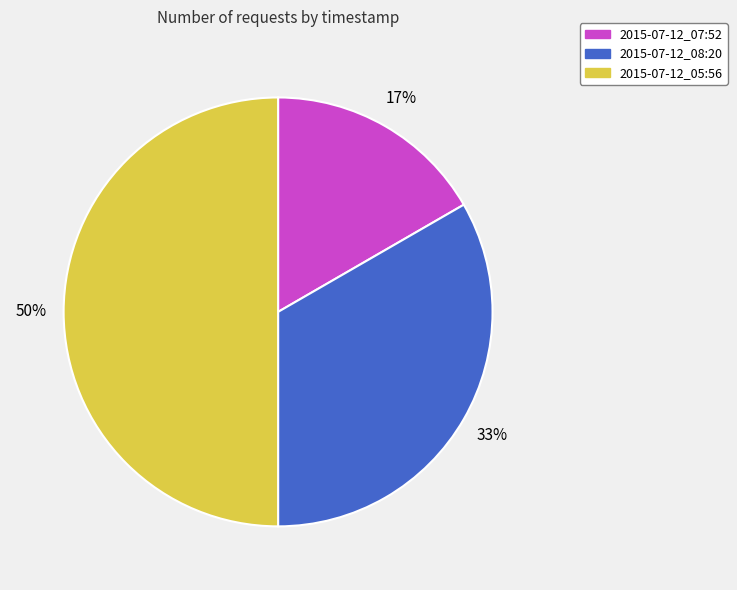

What is the ratio of the value at 2015-07-12_07:52 to the value at 2015-07-12_08:20?

0.5